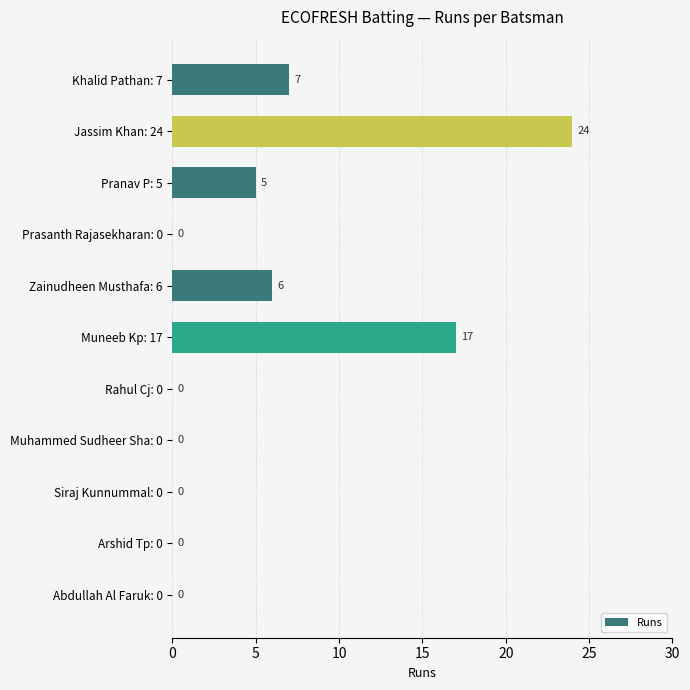

At which label is the value closest to 12?

Khalid Pathan: 7